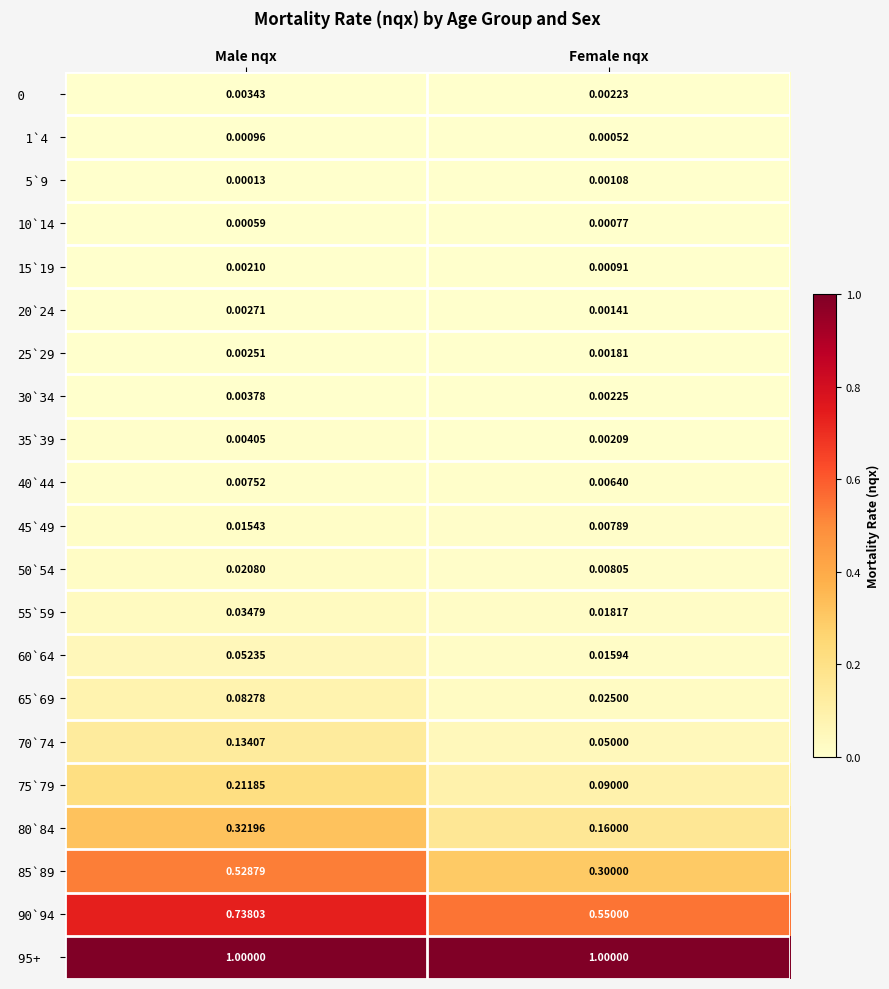

Between Male nqx and Female nqx, which series saw the biggest shift?

85`89